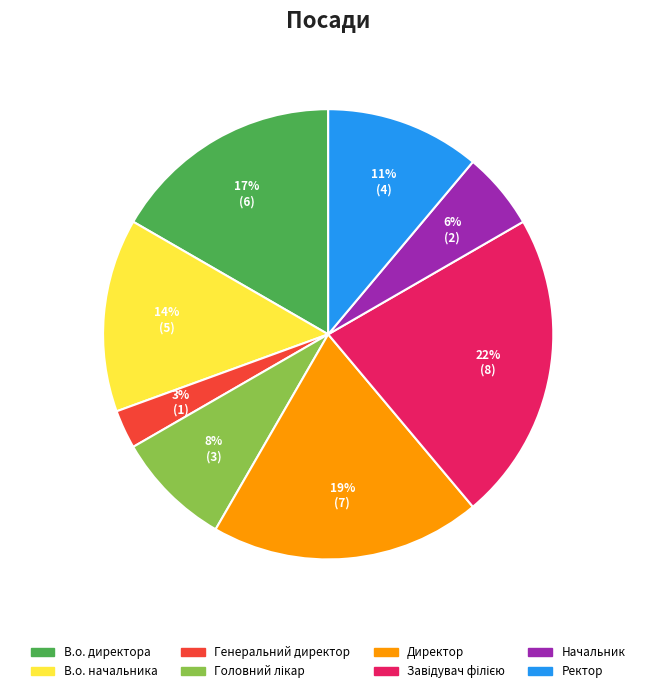

To the nearest percent, what percentage of the pie is В.о. директора?

17%